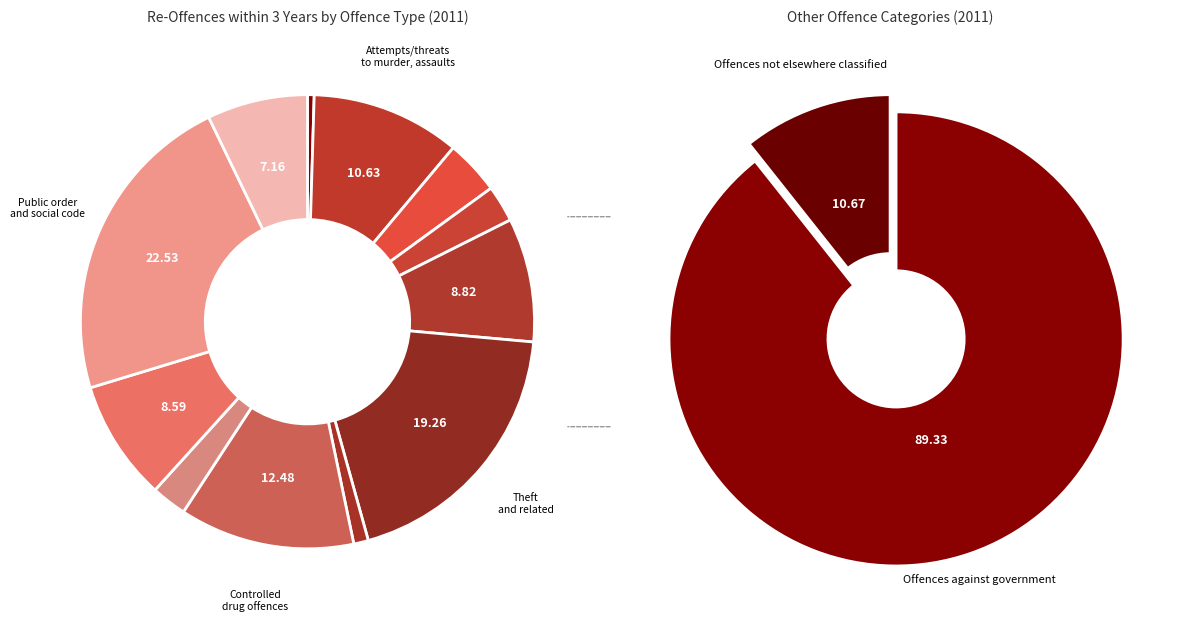

Rank the categories by value from lowest to highest.

Sexual offences, Fraud, deception and related offences, Weapons and Explosives Offences, Robbery, extortion and hijacking, Dangerous or negligent acts, Road and traffic offences, Damage to property and environment, Burglary and related offences, Attempts/threats to murder, assaults, Controlled drug offences, Theft and related offences, Public order and other social code